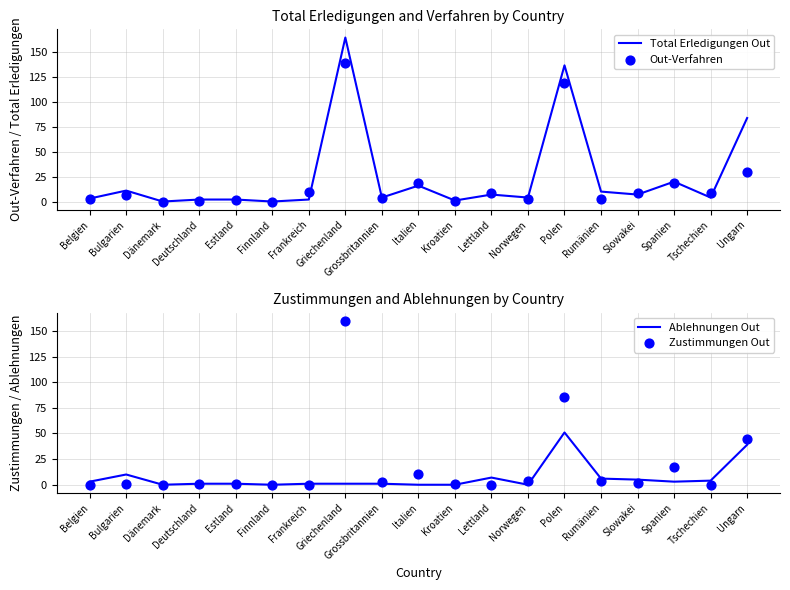

Which series has the widest spread of Y values?

Total Erledigungen Out